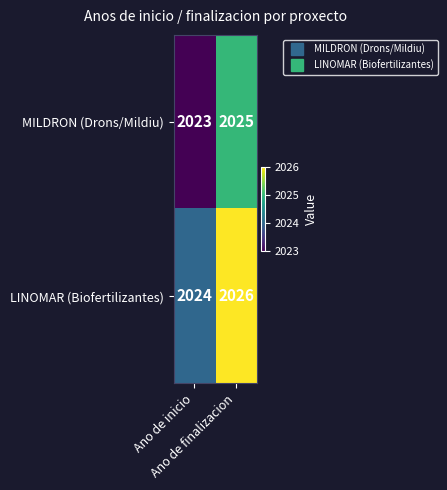

Which series has the largest total across all categories?

LINOMAR (Biofertilizantes)